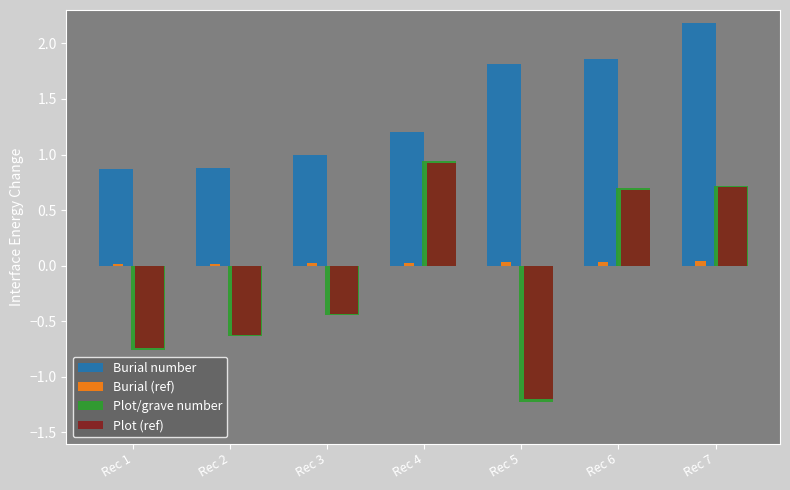

What is the value of the Plot (ref) bar at the 5th from the left?

-1.2